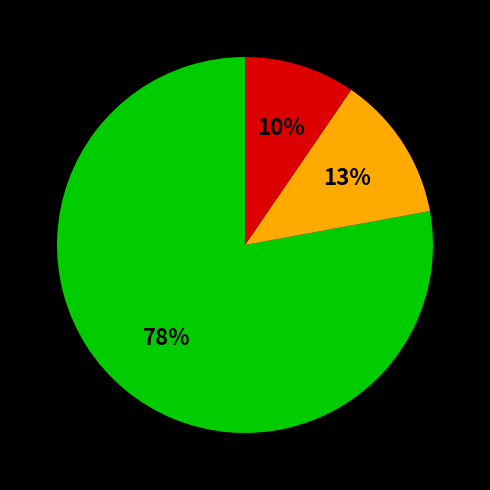

To the nearest percent, what is the average slice percentage?

33%